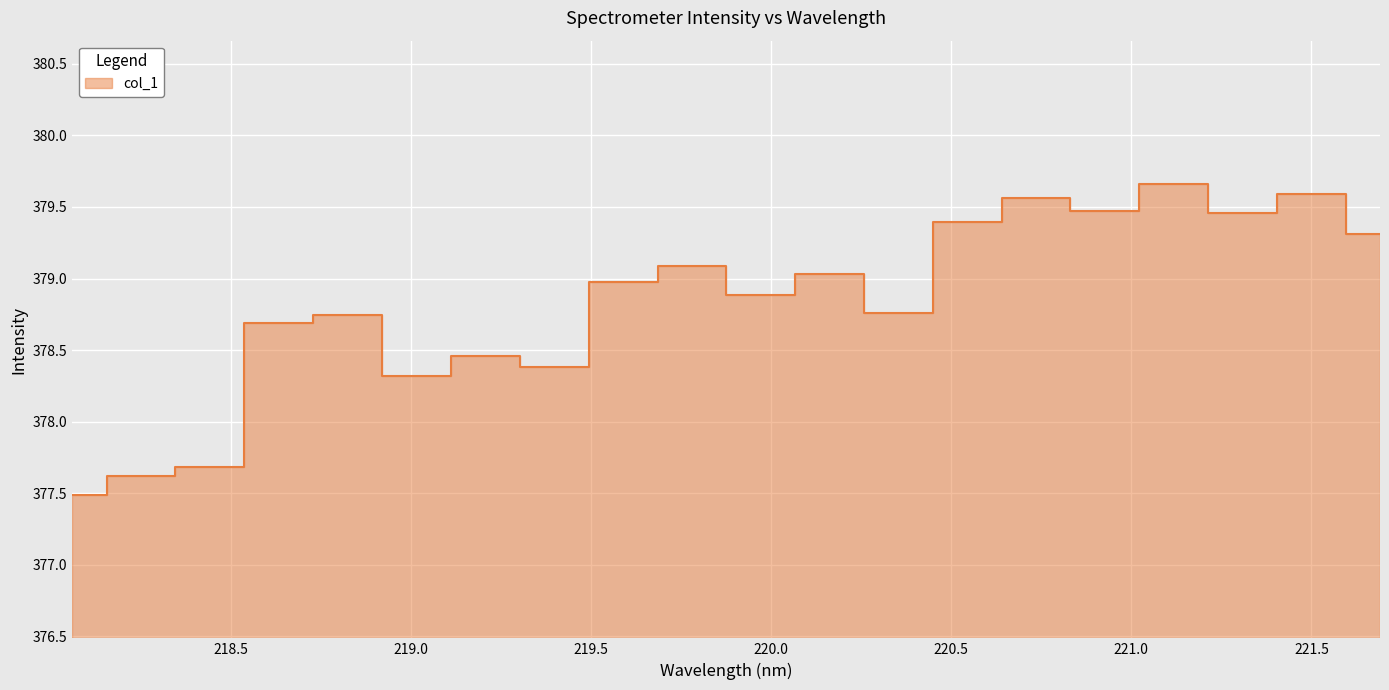

Does the chart display data point markers on the line(s)?

No